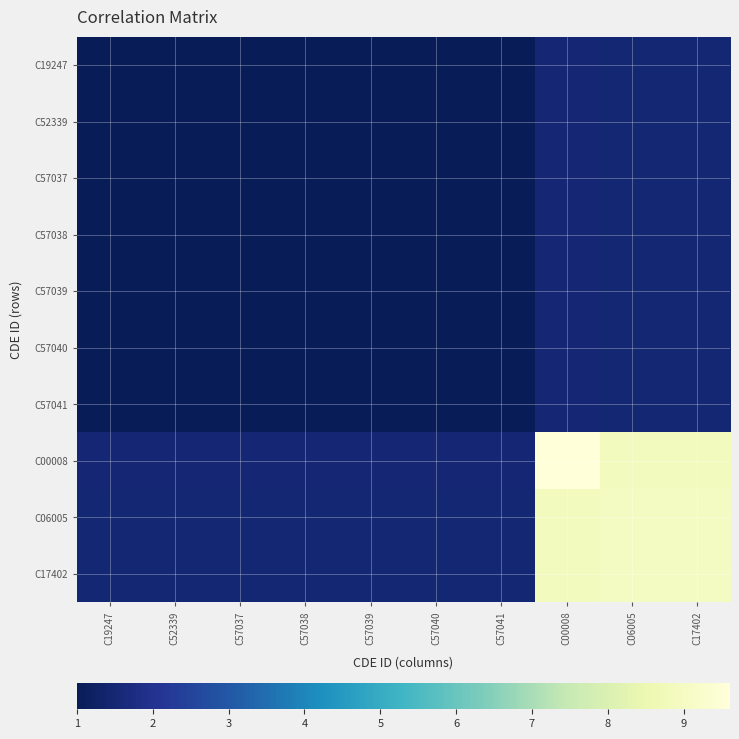

Reading left to right, transcribe all the data shown in this chart.

C19247: C19247=1.0	C52339=1.0	C57037=1.0	C57038=1.0	C57039=1.0	C57040=1.0	C57041=1.0	C00008=1.5	C06005=1.5	C17402=1.5
C52339: C19247=1.0	C52339=1.0	C57037=1.0	C57038=1.0	C57039=1.0	C57040=1.0	C57041=1.0	C00008=1.5	C06005=1.5	C17402=1.5
C57037: C19247=1.0	C52339=1.0	C57037=1.0	C57038=1.0	C57039=1.0	C57040=1.0	C57041=1.0	C00008=1.5	C06005=1.5	C17402=1.5
C57038: C19247=1.0	C52339=1.0	C57037=1.0	C57038=1.0	C57039=1.0	C57040=1.0	C57041=1.0	C00008=1.5	C06005=1.5	C17402=1.5
C57039: C19247=1.0	C52339=1.0	C57037=1.0	C57038=1.0	C57039=1.0	C57040=1.0	C57041=1.0	C00008=1.5	C06005=1.5	C17402=1.5
C57040: C19247=1.0	C52339=1.0	C57037=1.0	C57038=1.0	C57039=1.0	C57040=1.0	C57041=1.0	C00008=1.5	C06005=1.5	C17402=1.5
C57041: C19247=1.0	C52339=1.0	C57037=1.0	C57038=1.0	C57039=1.0	C57040=1.0	C57041=1.0	C00008=1.5	C06005=1.5	C17402=1.5
C00008: C19247=1.5	C52339=1.5	C57037=1.5	C57038=1.5	C57039=1.5	C57040=1.5	C57041=1.5	C00008=9.6	C06005=8.9	C17402=8.9
C06005: C19247=1.5	C52339=1.5	C57037=1.5	C57038=1.5	C57039=1.5	C57040=1.5	C57041=1.5	C00008=8.9	C06005=9.0	C17402=9.0
C17402: C19247=1.5	C52339=1.5	C57037=1.5	C57038=1.5	C57039=1.5	C57040=1.5	C57041=1.5	C00008=8.9	C06005=9.0	C17402=9.0